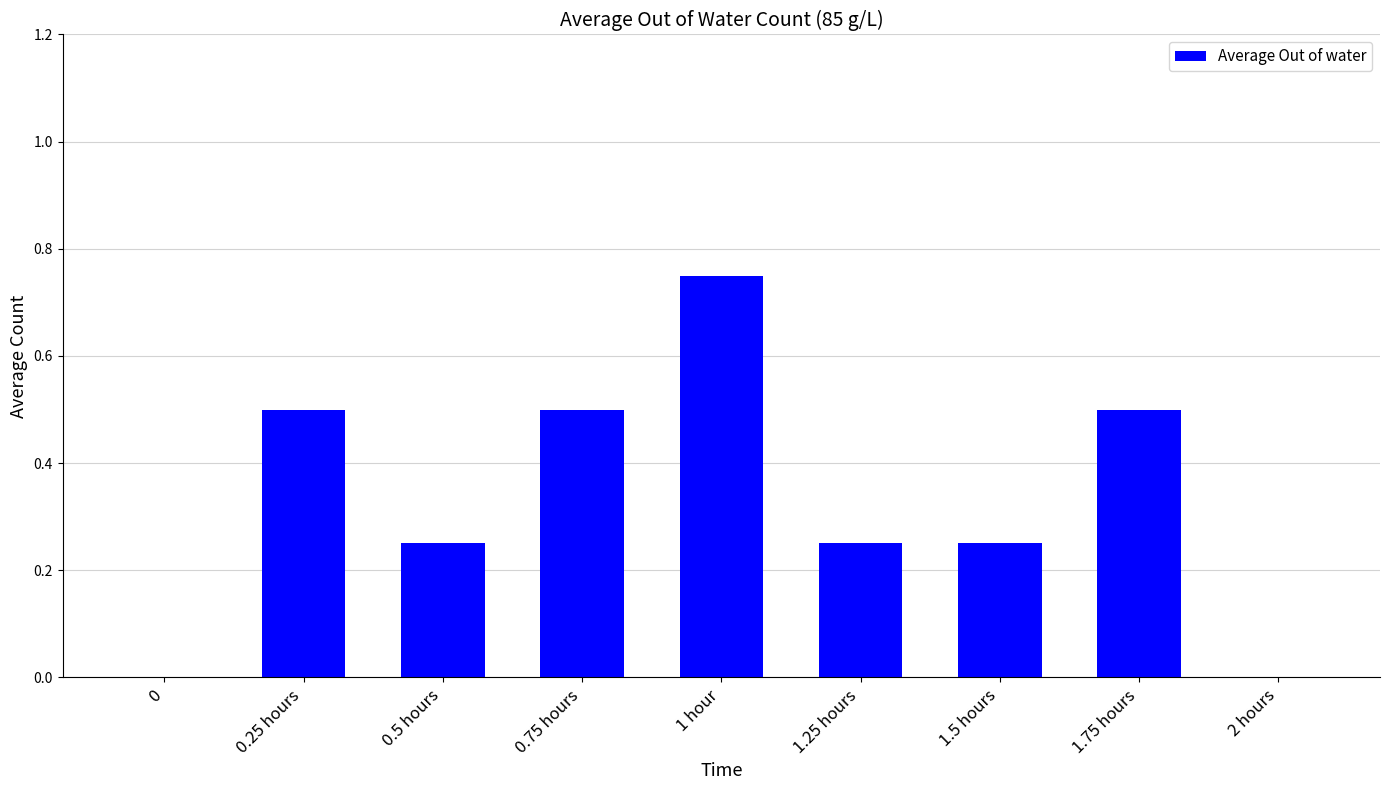

What is the sum of all values?

3.0